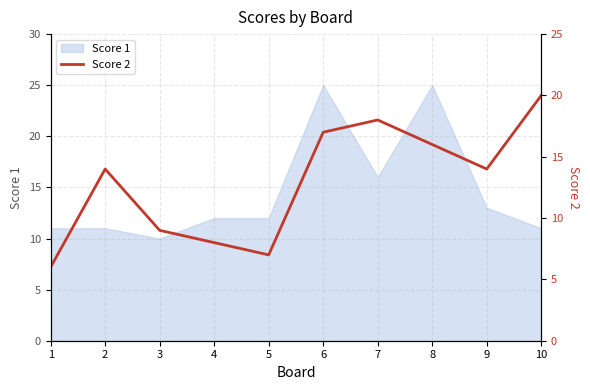

At which category does the chart reach its minimum across all series?

1